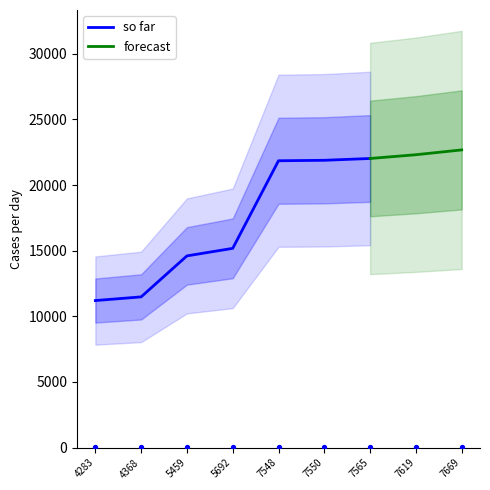

True or false: so far has a value of 35329 at 7565.

False